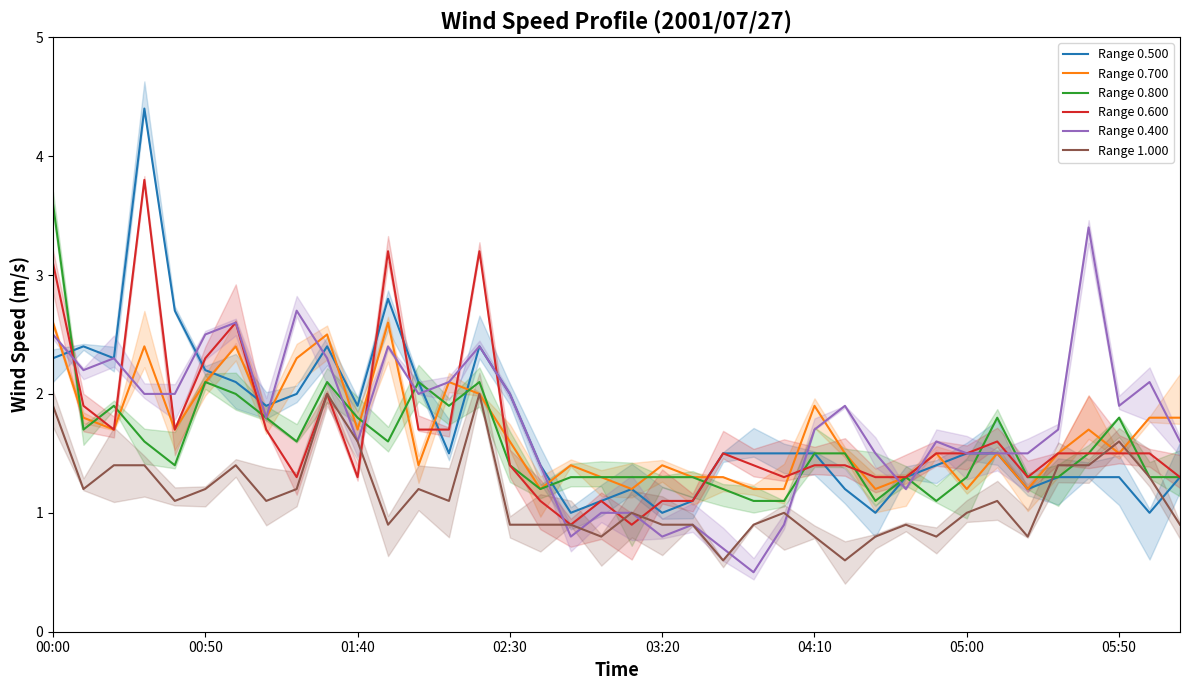

How many distinct data groups are displayed?

6